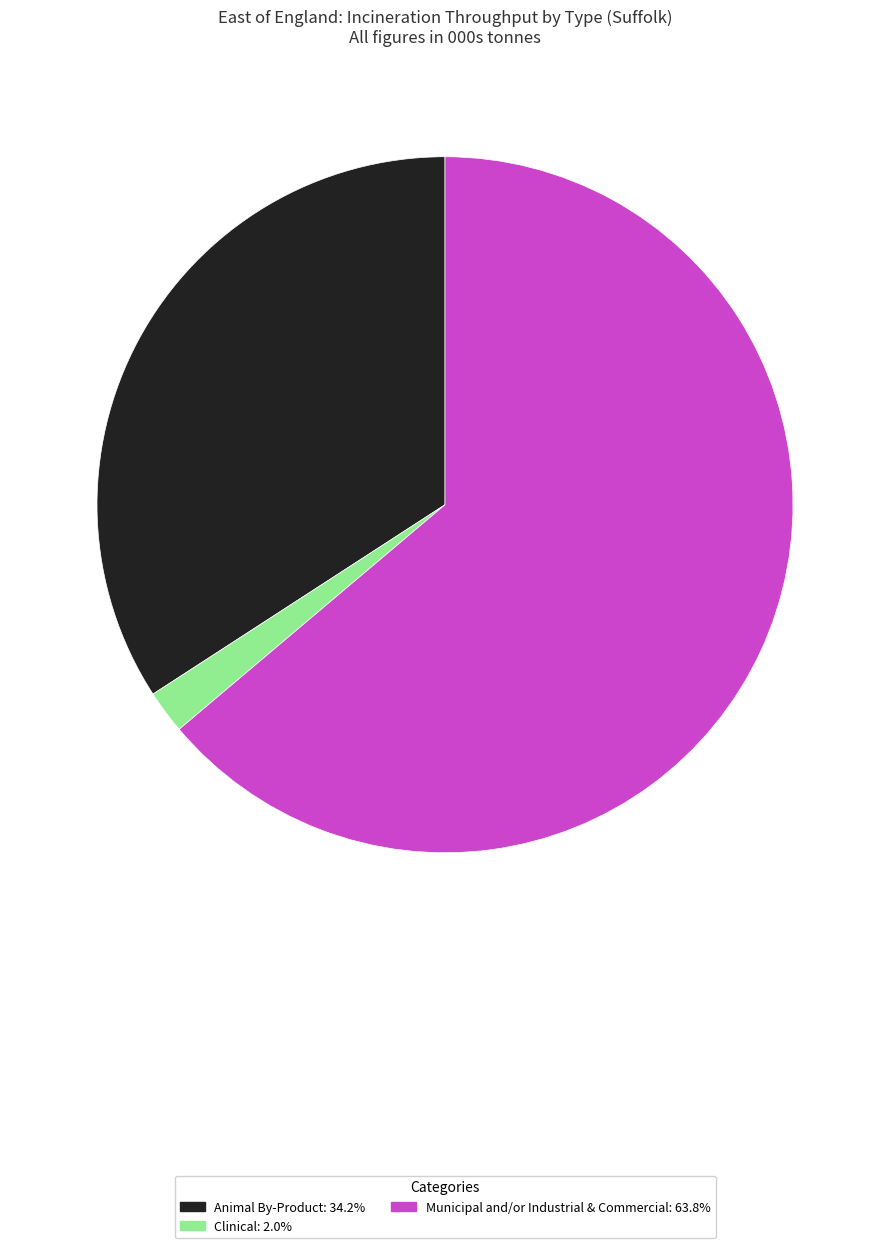

Does any single category account for the majority?

Yes